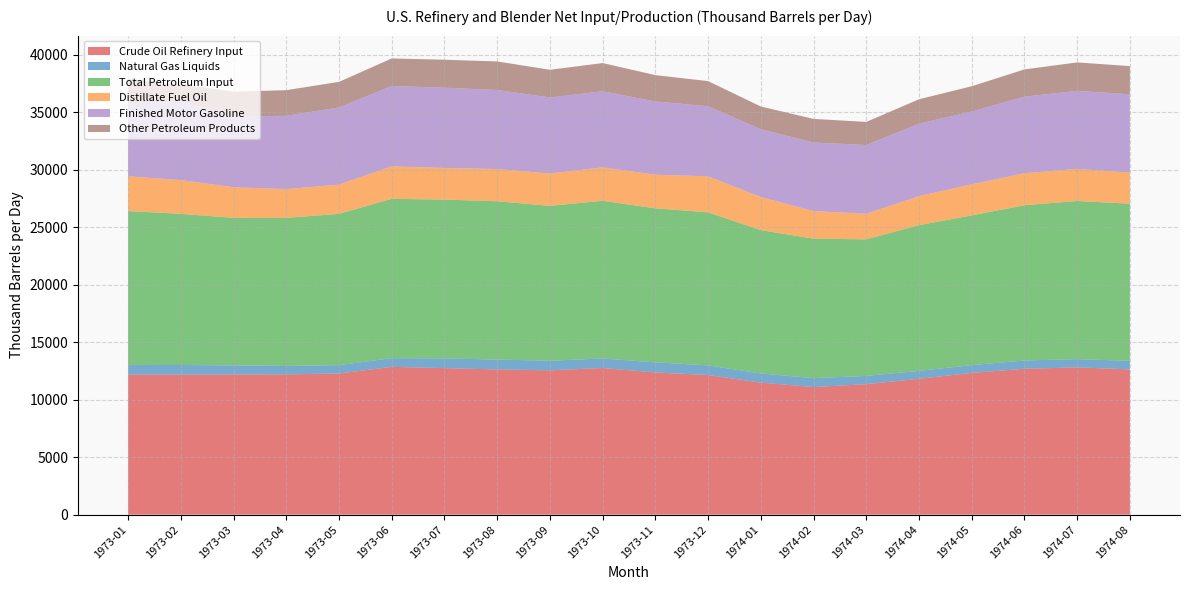

Reading left to right, list all the values displayed in this chart.

Crude Oil Refinery Input: 1973-01=12190.4	1973-02=12187.3	1973-03=12200.7	1973-04=12208.0	1973-05=12280.7	1973-06=12862.3	1973-07=12749.5	1973-08=12635.5	1973-09=12559.6	1973-10=12757.8	1973-11=12374.1	1973-12=12149.6	1974-01=11490.5	1974-02=11102.2	1974-03=11355.1	1974-04=11823.0	1974-05=12333.3	1974-06=12697.1	1974-07=12811.0	1974-08=12644.5
Natural Gas Liquids: 1973-01=839.1	1973-02=835.5	1973-03=790.2	1973-04=732.7	1973-05=733.0	1973-06=756.6	1973-07=849.0	1973-08=858.1	1973-09=833.1	1973-10=834.9	1973-11=876.3	1973-12=841.8	1974-01=793.8	1974-02=776.8	1974-03=720.0	1974-04=690.4	1974-05=678.4	1974-06=717.5	1974-07=722.9	1974-08=741.6
Total Petroleum Input: 1973-01=13388.5	1973-02=13151.6	1973-03=12833.4	1973-04=12879.9	1973-05=13160.2	1973-06=13861.5	1973-07=13816.6	1973-08=13778.8	1973-09=13476.9	1973-10=13718.1	1973-11=13404.3	1973-12=13314.0	1974-01=12474.7	1974-02=12137.0	1974-03=11882.5	1974-04=12680.1	1974-05=13027.5	1974-06=13510.1	1974-07=13761.1	1974-08=13670.2
Distillate Fuel Oil: 1973-01=3027.8	1973-02=2937.2	1973-03=2667.1	1973-04=2510.2	1973-05=2543.9	1973-06=2825.3	1973-07=2751.6	1973-08=2801.3	1973-09=2812.6	1973-10=2910.6	1973-11=2922.4	1973-12=3136.0	1974-01=2880.2	1974-02=2398.8	1974-03=2226.3	1974-04=2521.8	1974-05=2704.5	1974-06=2782.8	1974-07=2791.8	1974-08=2704.9
Finished Motor Gasoline: 1973-01=6341.0	1973-02=6855.0	1973-03=6149.9	1973-04=6377.2	1973-05=6714.4	1973-06=6993.1	1973-07=6986.2	1973-08=6879.9	1973-09=6619.3	1973-10=6620.9	1973-11=6375.3	1973-12=6099.0	1974-01=5900.0	1974-02=5969.3	1974-03=5982.0	1974-04=6311.0	1974-05=6328.6	1974-06=6663.1	1974-07=6792.7	1974-08=6814.8
Other Petroleum Products: 1973-01=2140.3	1973-02=1473.9	1973-03=2168.3	1973-04=2228.7	1973-05=2226.7	1973-06=2398.1	1973-07=2432.4	1973-08=2483.0	1973-09=2408.5	1973-10=2453.3	1973-11=2291.9	1973-12=2184.5	1974-01=1975.5	1974-02=2052.5	1974-03=2008.2	1974-04=2119.6	1974-05=2206.4	1974-06=2371.9	1974-07=2471.7	1974-08=2454.9